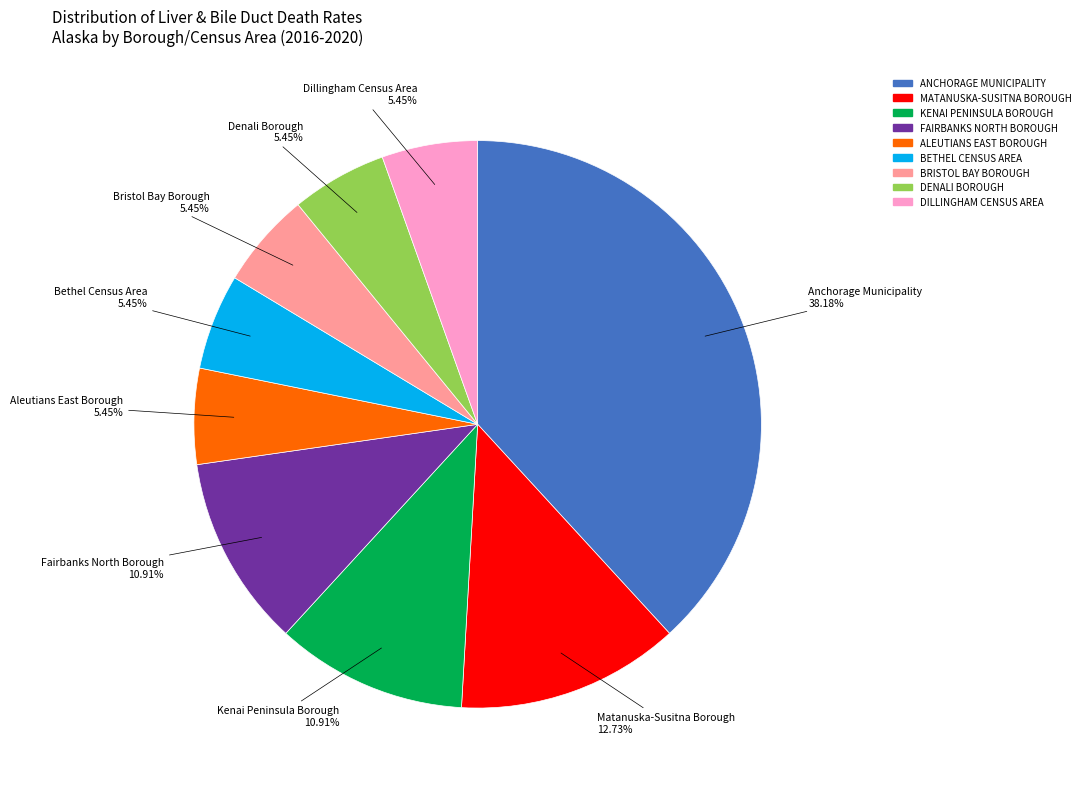

Which slice is the largest?

Anchorage Municipality